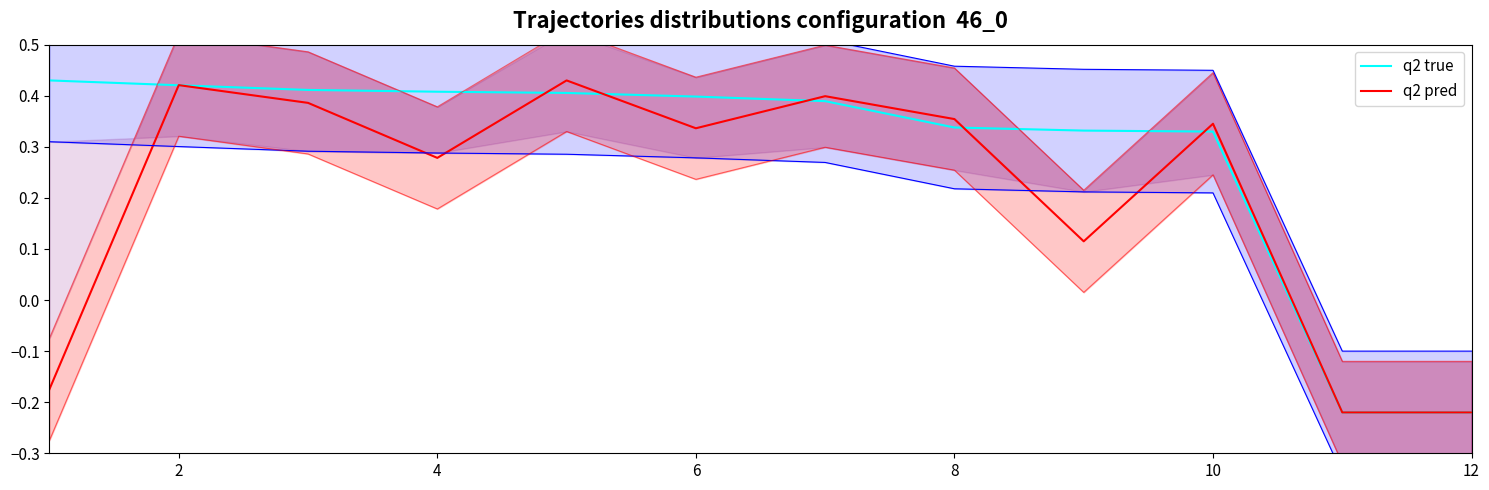

True or false: q2 true has a value of 0.7 at 4.

False